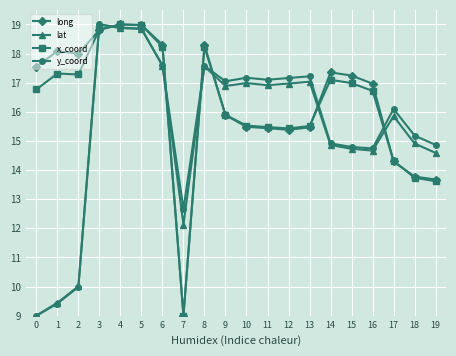

What is the spread (max minus min) of values at 15?

2.5